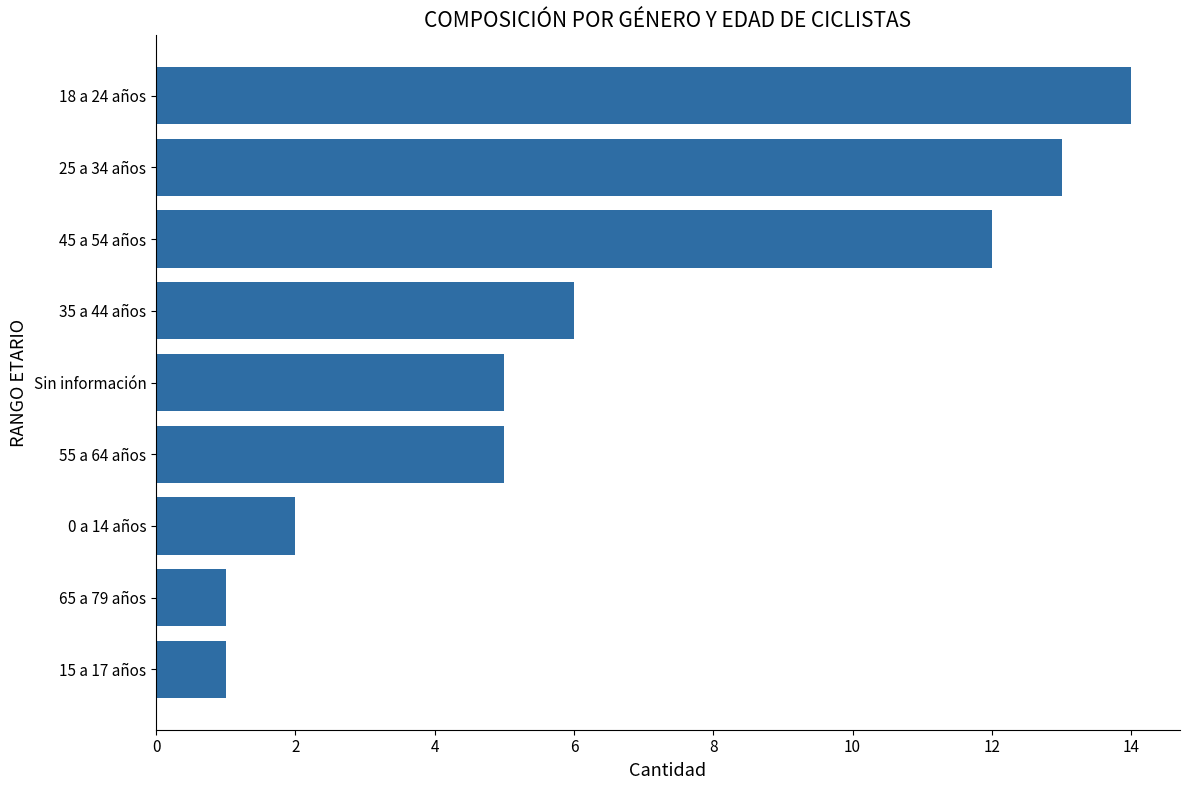

Count the number of data series in this chart.

1